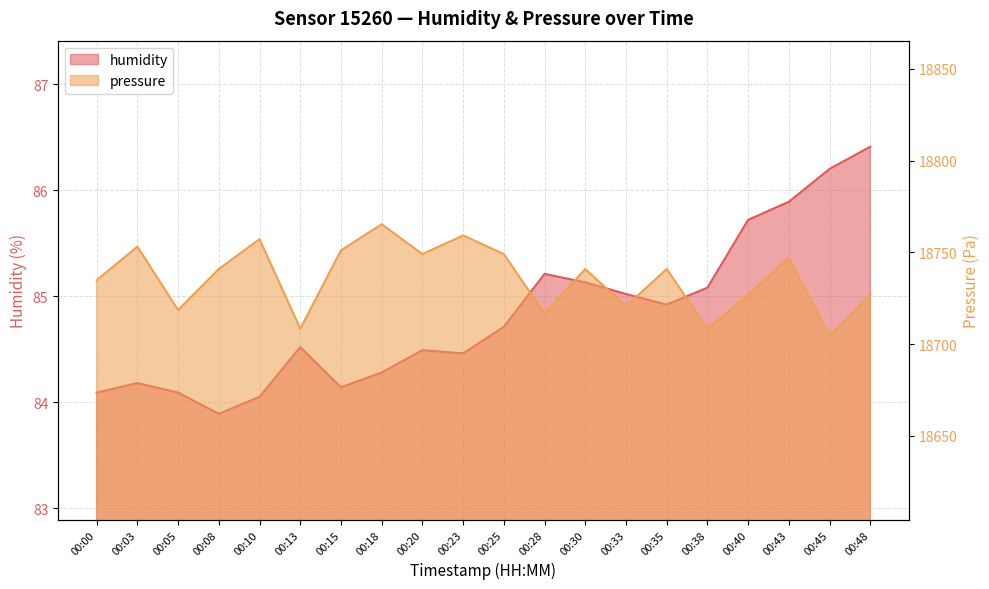

Is it true that humidity equals 85.9 at 00:43?

True